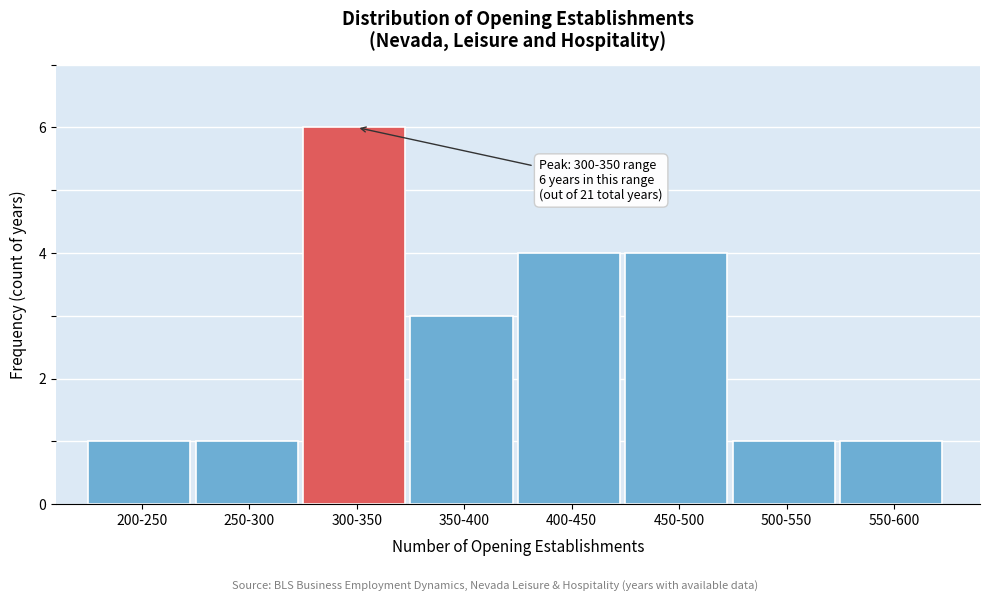

Reading left to right, what are all the values shown in this chart?

1	1	6	3	4	4	1	1